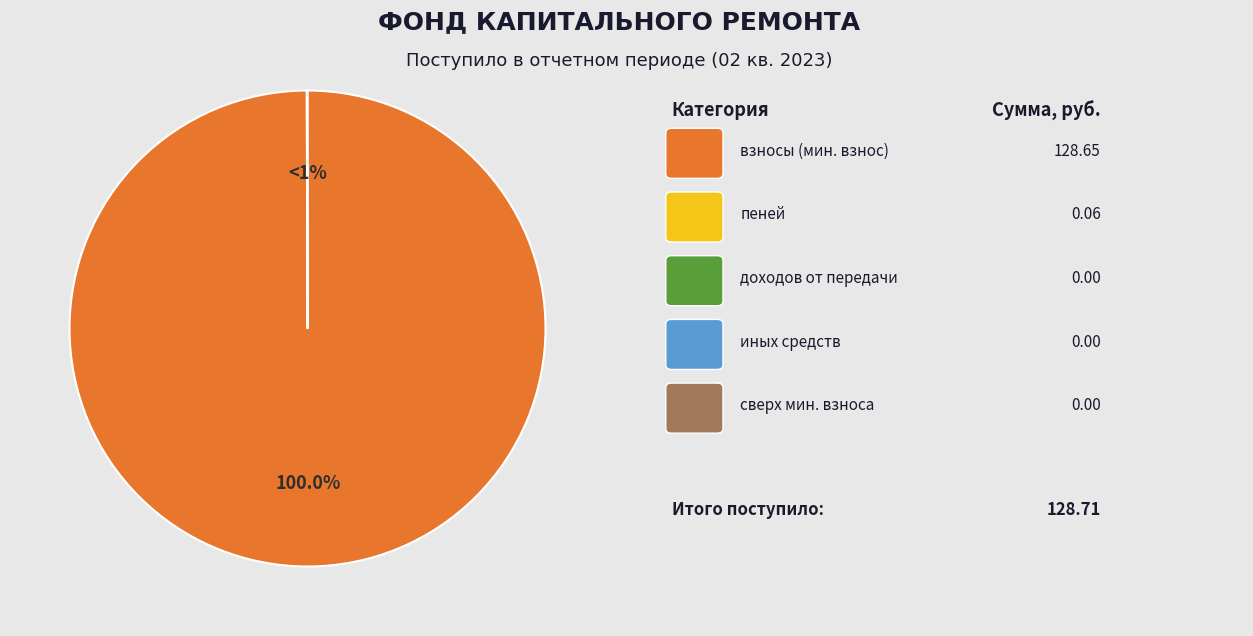

True or false: доходов от передачи в пользование accounts for 1% of the total.

False